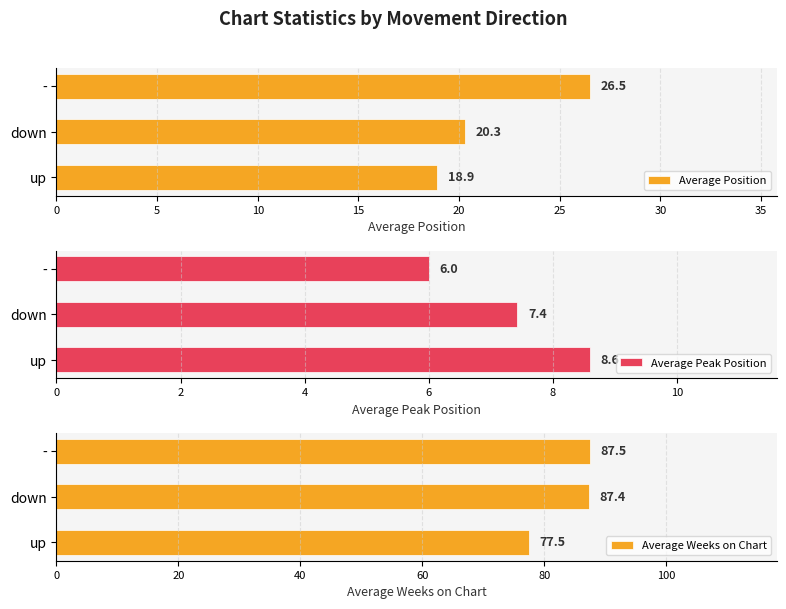

List the series in order of their peak value, highest first.

Average Weeks on Chart, Average Position, Average Peak Position